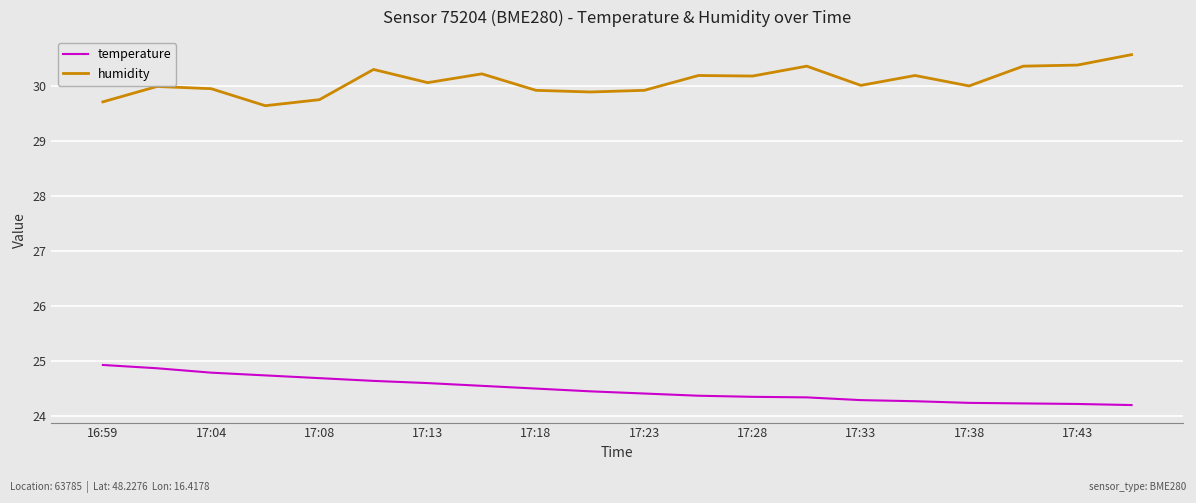

List the series in order of their overall mean, highest first.

humidity, temperature